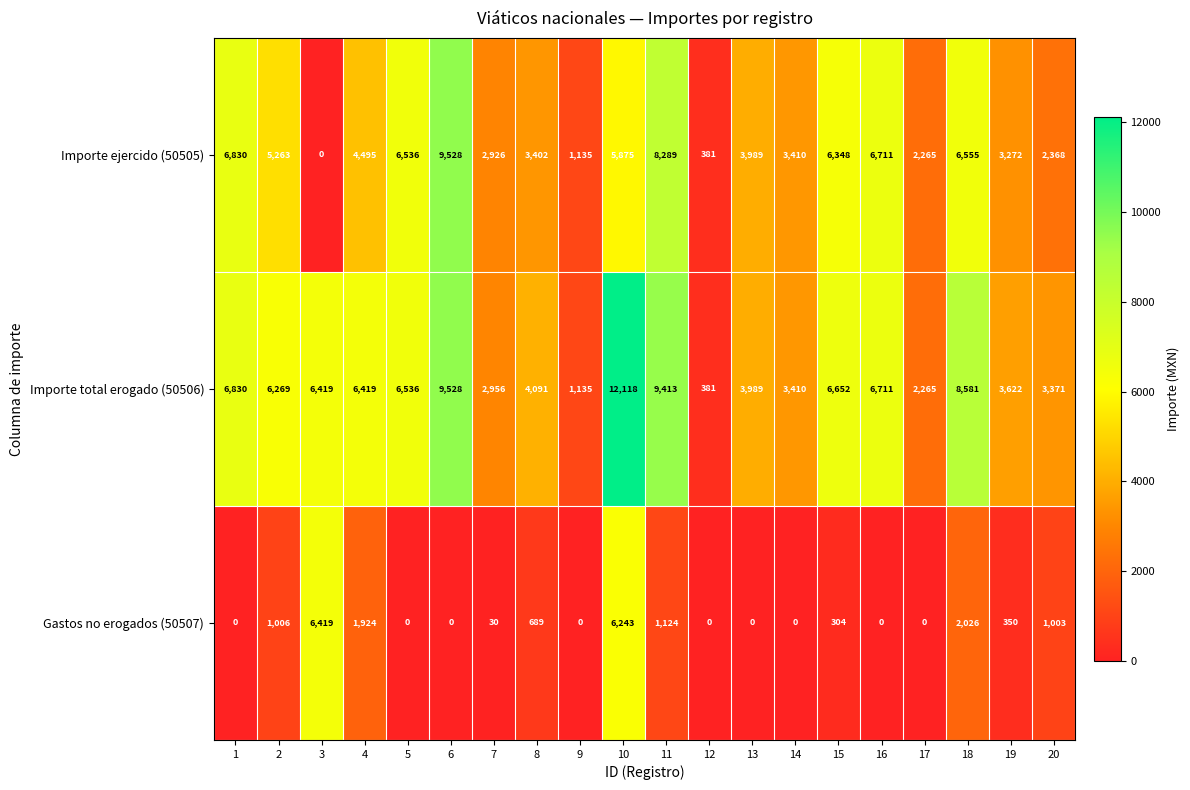

What is the spread (max minus min) of values at 3?

6419